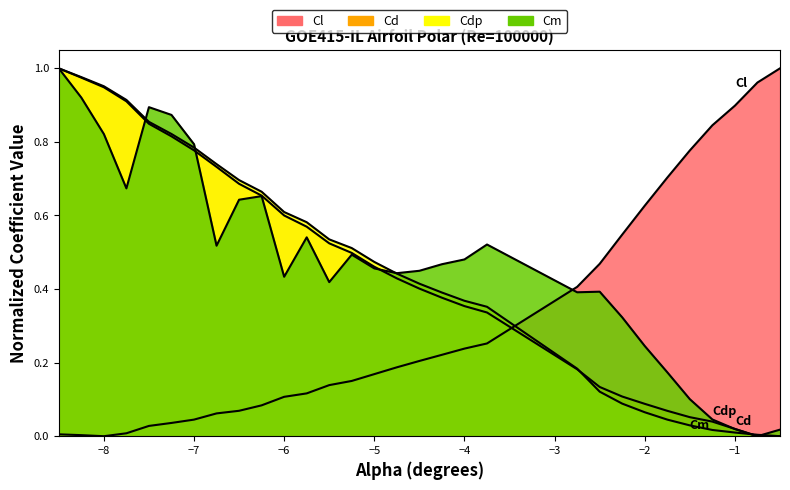

Does the chart have visible grid lines?

No